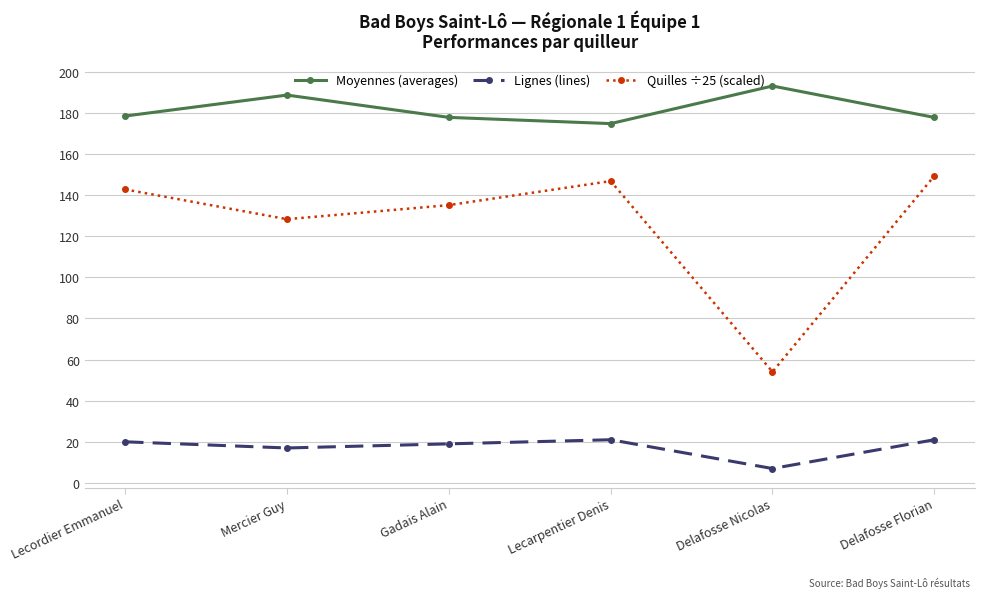

What is the difference between the highest and lowest values at Lecordier Emmanuel?

158.4